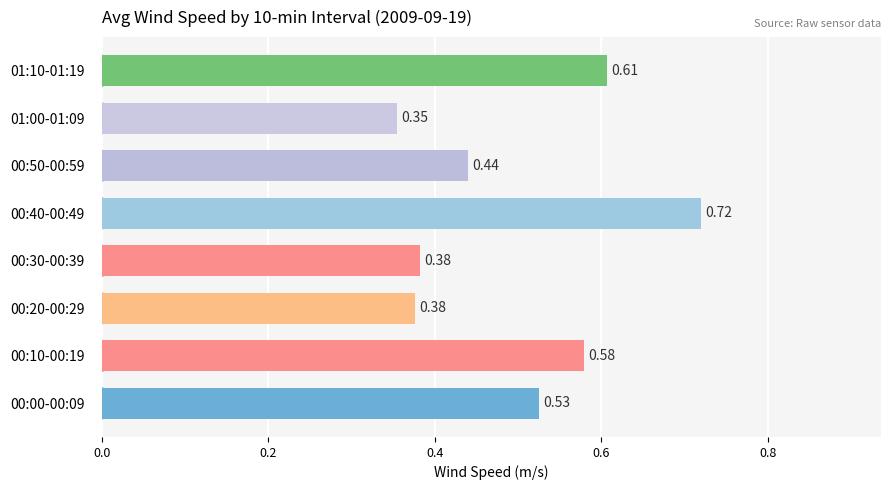

What is the difference between the second highest and minimum values?

0.3